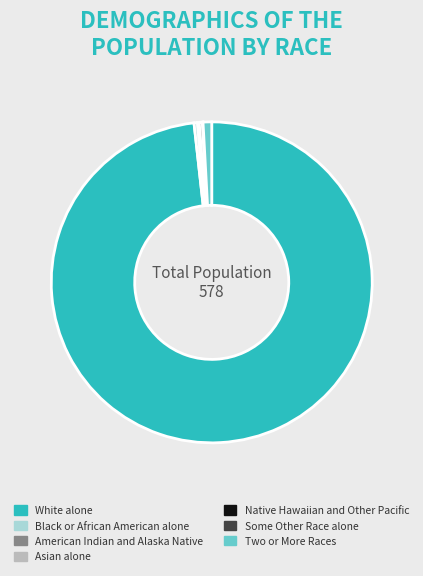

The Black or African American alone slice represents 0% of the pie. True or false?

True